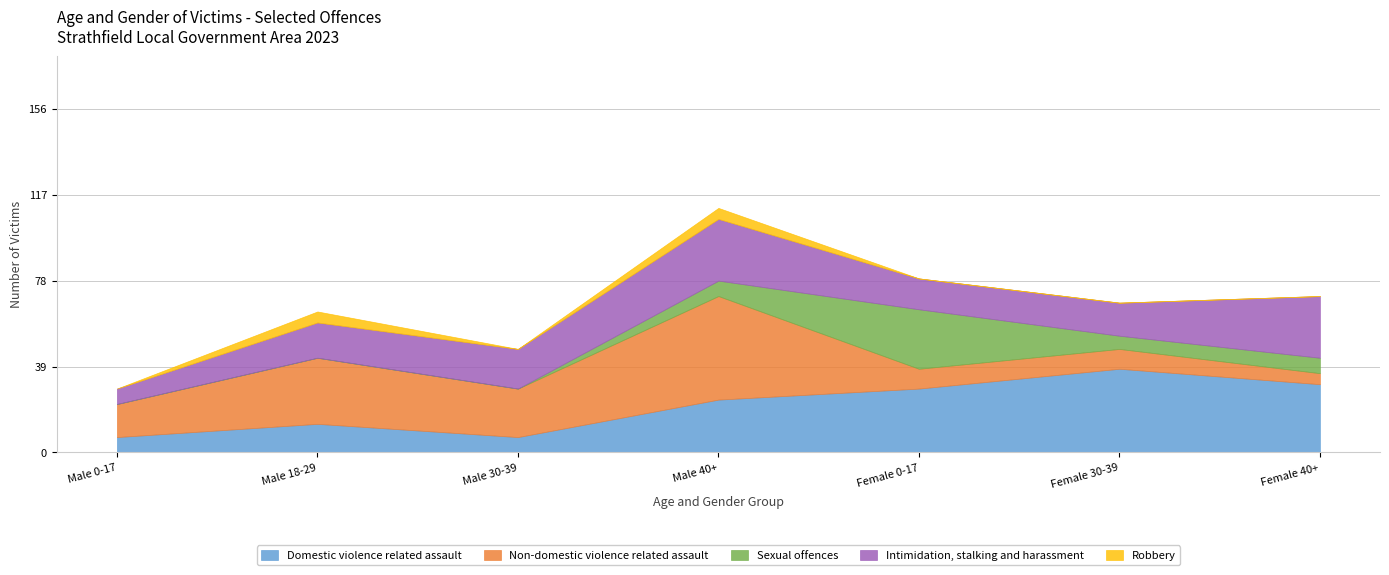

True or false: Robbery and Intimidation, stalking and harassment cross at least once.

False